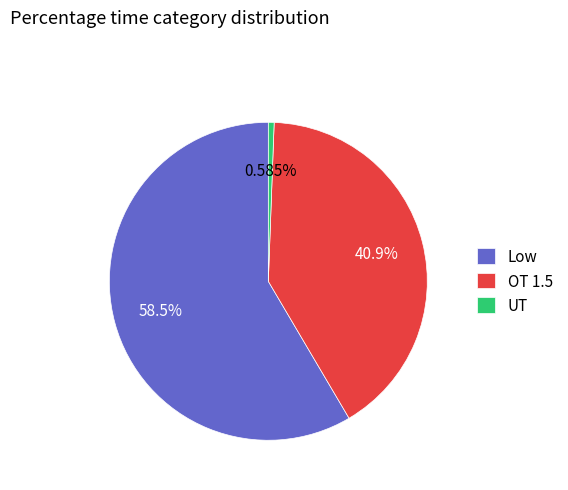

Combined, do Low and UT account for over 50%?

Yes